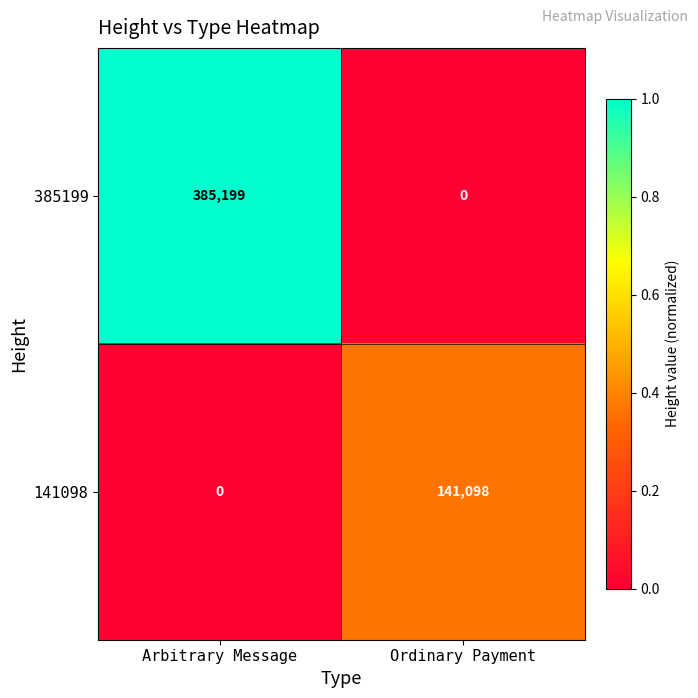

At which category is the sum across all series the highest?

Arbitrary Message